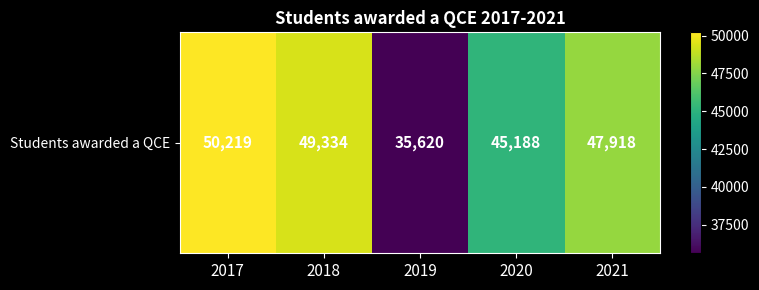

True or false: the data shows 47918 at 2021.

True